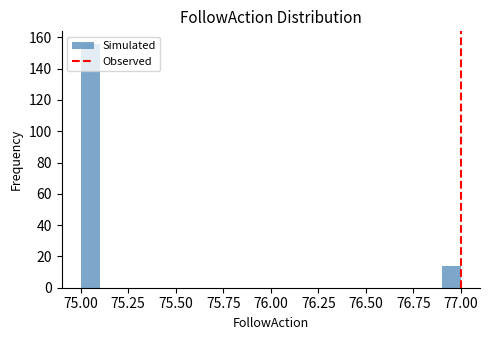

Read against the x-axis, roughly where is the centre of the tallest bar?

75.05